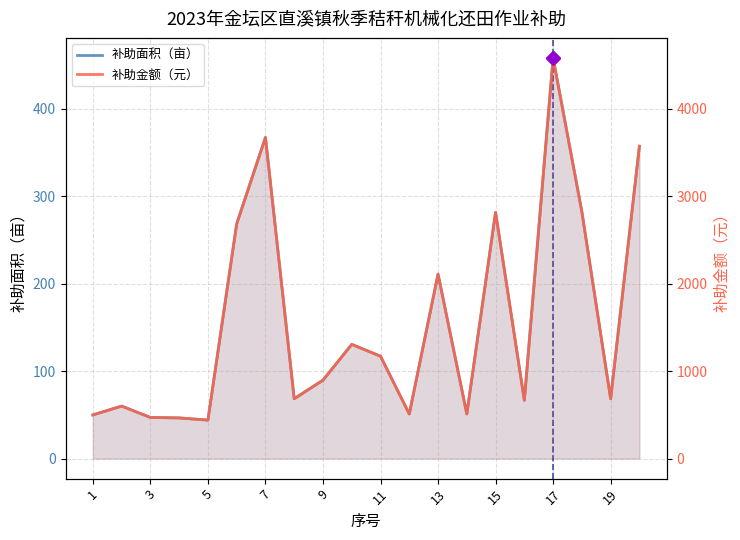

What are all the series names shown in the legend?

补助面积（亩）, 补助金额（元）